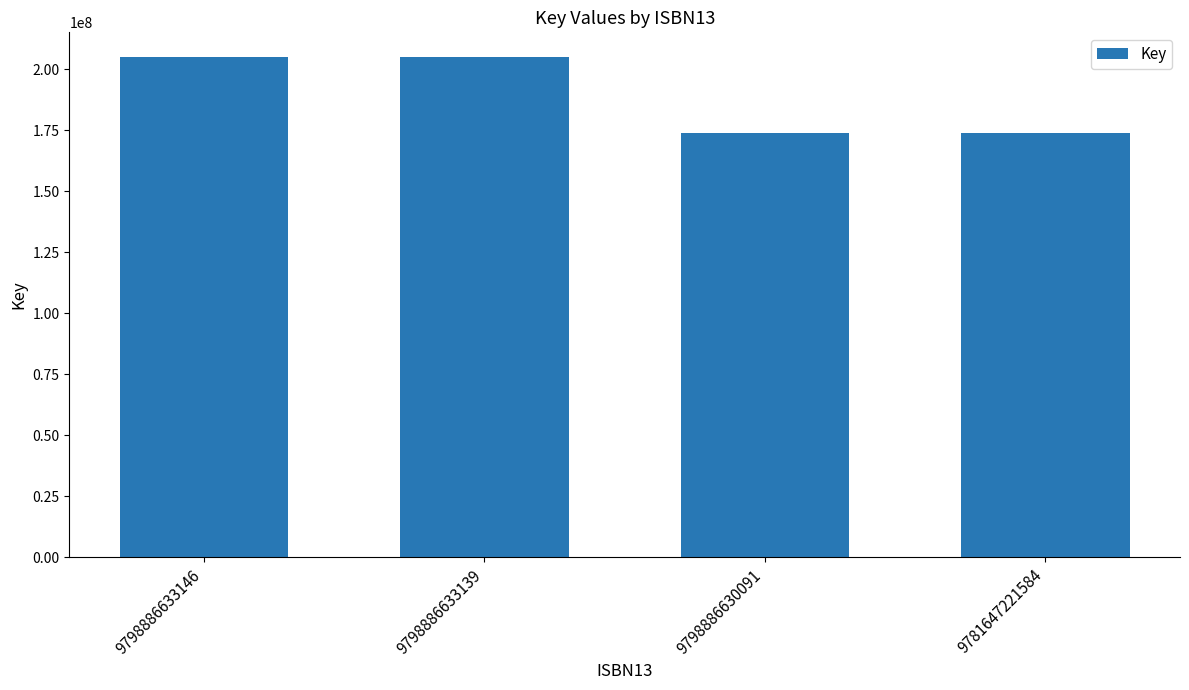

Reading right to left, extract all data points from this chart.

173806658	173806658	204802640	204802640